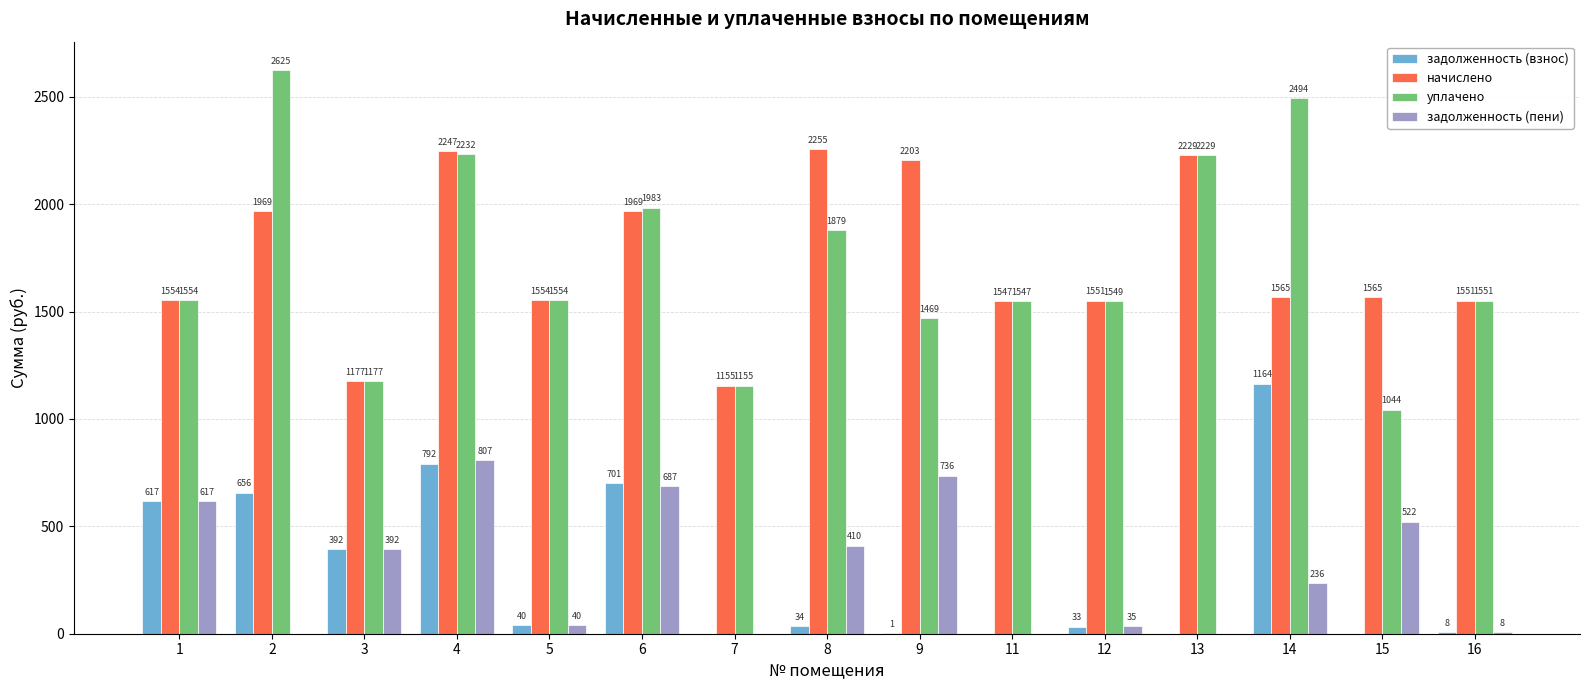

Is the value of задолженность (пени) at 2 greater than the value of начислено at 1?

No